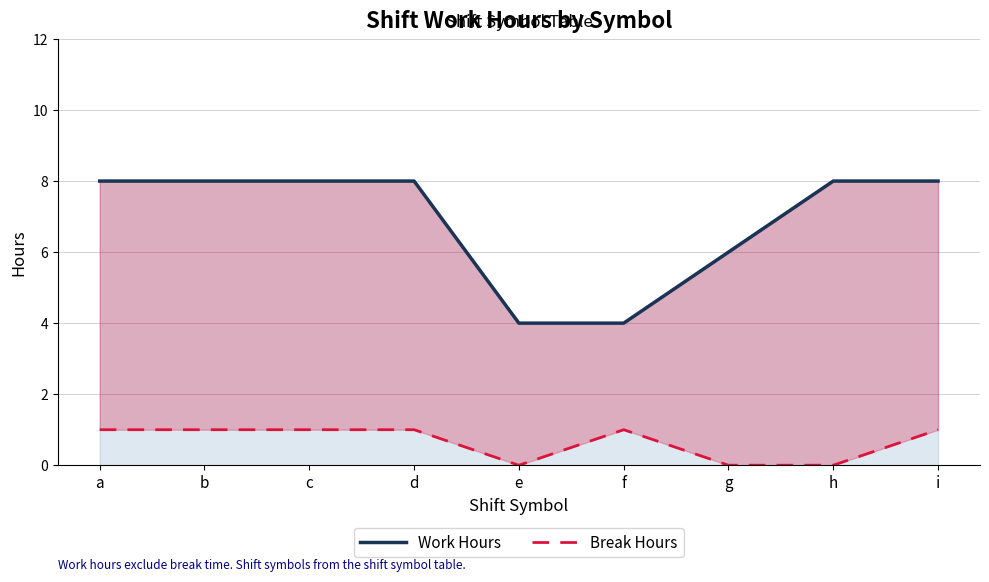

What is the approximate value of Work Hours at d?

8.0